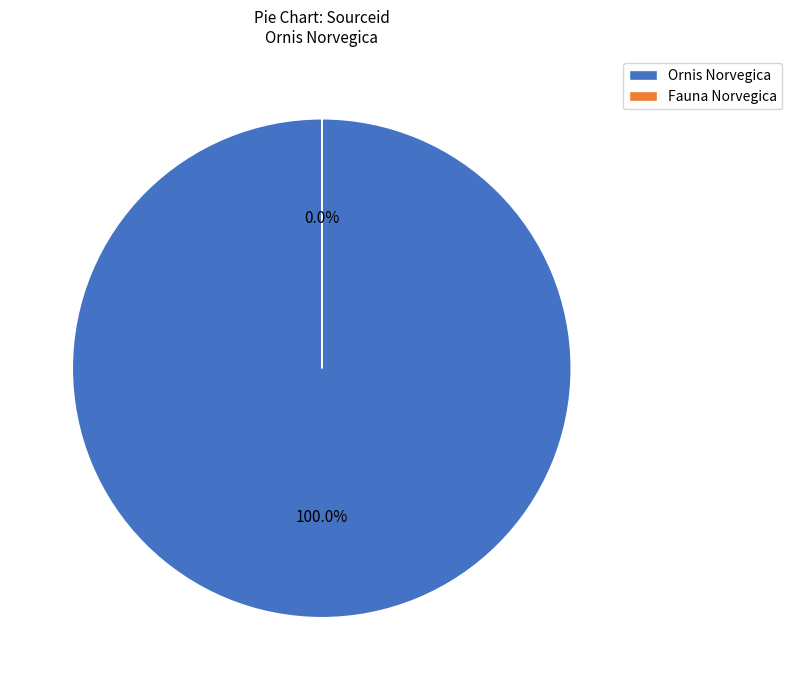

Rank the categories by value from highest to lowest.

Ornis Norvegica, Fauna Norvegica